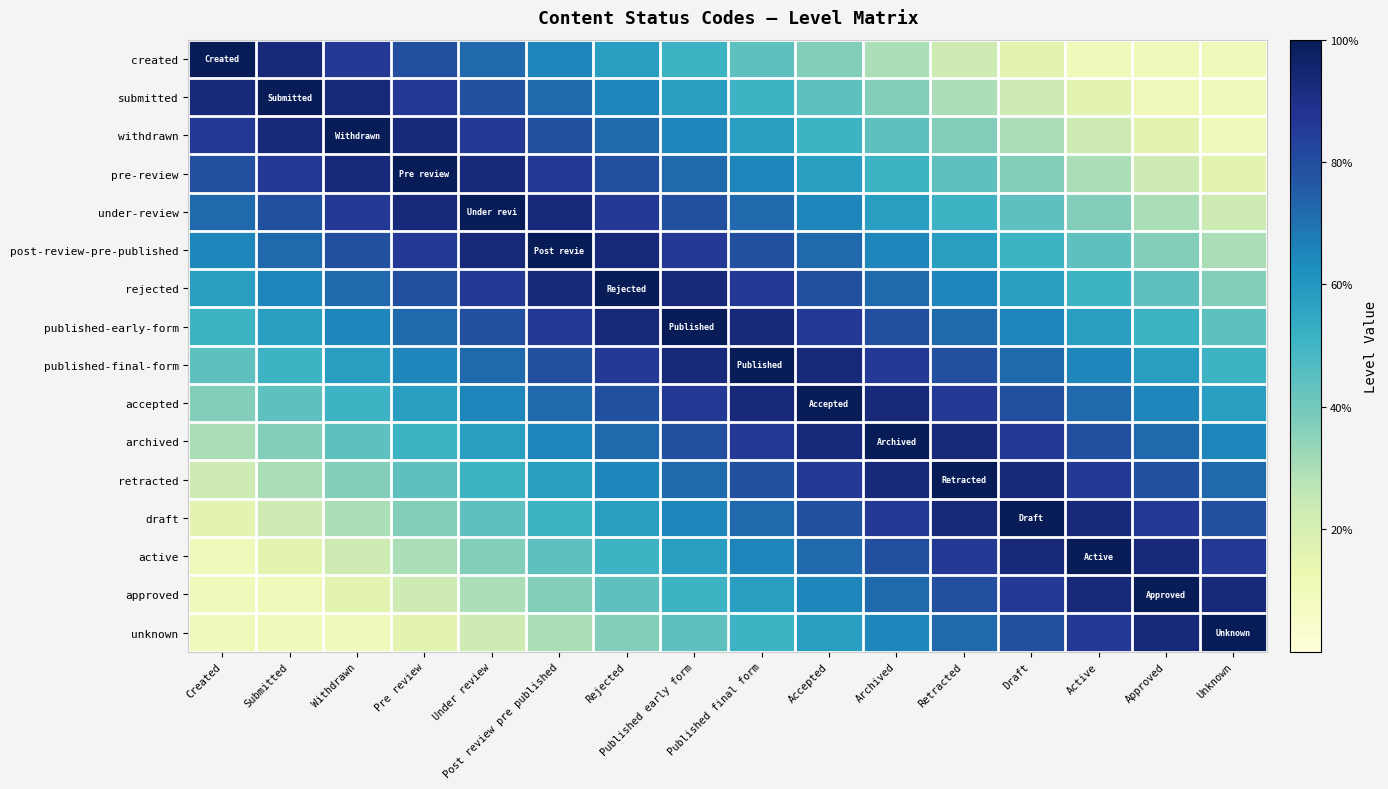

Reading right to left, what are all the values shown in this chart?

created: Unknown=0.1	Approved=0.1	Active=0.1	Draft=0.2	Retracted=0.2	Archived=0.3	Accepted=0.4	Published final form=0.4	Published early form=0.5	Rejected=0.6	Post review pre published=0.6	Under review=0.7	Pre review=0.8	Withdrawn=0.9	Submitted=0.9	Created=1.0
submitted: Unknown=0.1	Approved=0.1	Active=0.2	Draft=0.2	Retracted=0.3	Archived=0.4	Accepted=0.4	Published final form=0.5	Published early form=0.6	Rejected=0.6	Post review pre published=0.7	Under review=0.8	Pre review=0.9	Withdrawn=0.9	Submitted=1.0	Created=0.9
withdrawn: Unknown=0.1	Approved=0.2	Active=0.2	Draft=0.3	Retracted=0.4	Archived=0.4	Accepted=0.5	Published final form=0.6	Published early form=0.6	Rejected=0.7	Post review pre published=0.8	Under review=0.9	Pre review=0.9	Withdrawn=1.0	Submitted=0.9	Created=0.9
pre-review: Unknown=0.2	Approved=0.2	Active=0.3	Draft=0.4	Retracted=0.4	Archived=0.5	Accepted=0.6	Published final form=0.6	Published early form=0.7	Rejected=0.8	Post review pre published=0.9	Under review=0.9	Pre review=1.0	Withdrawn=0.9	Submitted=0.9	Created=0.8
under-review: Unknown=0.2	Approved=0.3	Active=0.4	Draft=0.4	Retracted=0.5	Archived=0.6	Accepted=0.6	Published final form=0.7	Published early form=0.8	Rejected=0.9	Post review pre published=0.9	Under review=1.0	Pre review=0.9	Withdrawn=0.9	Submitted=0.8	Created=0.7
post-review-pre-published: Unknown=0.3	Approved=0.4	Active=0.4	Draft=0.5	Retracted=0.6	Archived=0.6	Accepted=0.7	Published final form=0.8	Published early form=0.9	Rejected=0.9	Post review pre published=1.0	Under review=0.9	Pre review=0.9	Withdrawn=0.8	Submitted=0.7	Created=0.6
rejected: Unknown=0.4	Approved=0.4	Active=0.5	Draft=0.6	Retracted=0.6	Archived=0.7	Accepted=0.8	Published final form=0.9	Published early form=0.9	Rejected=1.0	Post review pre published=0.9	Under review=0.9	Pre review=0.8	Withdrawn=0.7	Submitted=0.6	Created=0.6
published-early-form: Unknown=0.4	Approved=0.5	Active=0.6	Draft=0.6	Retracted=0.7	Archived=0.8	Accepted=0.9	Published final form=0.9	Published early form=1.0	Rejected=0.9	Post review pre published=0.9	Under review=0.8	Pre review=0.7	Withdrawn=0.6	Submitted=0.6	Created=0.5
published-final-form: Unknown=0.5	Approved=0.6	Active=0.6	Draft=0.7	Retracted=0.8	Archived=0.9	Accepted=0.9	Published final form=1.0	Published early form=0.9	Rejected=0.9	Post review pre published=0.8	Under review=0.7	Pre review=0.6	Withdrawn=0.6	Submitted=0.5	Created=0.4
accepted: Unknown=0.6	Approved=0.6	Active=0.7	Draft=0.8	Retracted=0.9	Archived=0.9	Accepted=1.0	Published final form=0.9	Published early form=0.9	Rejected=0.8	Post review pre published=0.7	Under review=0.6	Pre review=0.6	Withdrawn=0.5	Submitted=0.4	Created=0.4
archived: Unknown=0.6	Approved=0.7	Active=0.8	Draft=0.9	Retracted=0.9	Archived=1.0	Accepted=0.9	Published final form=0.9	Published early form=0.8	Rejected=0.7	Post review pre published=0.6	Under review=0.6	Pre review=0.5	Withdrawn=0.4	Submitted=0.4	Created=0.3
retracted: Unknown=0.7	Approved=0.8	Active=0.9	Draft=0.9	Retracted=1.0	Archived=0.9	Accepted=0.9	Published final form=0.8	Published early form=0.7	Rejected=0.6	Post review pre published=0.6	Under review=0.5	Pre review=0.4	Withdrawn=0.4	Submitted=0.3	Created=0.2
draft: Unknown=0.8	Approved=0.9	Active=0.9	Draft=1.0	Retracted=0.9	Archived=0.9	Accepted=0.8	Published final form=0.7	Published early form=0.6	Rejected=0.6	Post review pre published=0.5	Under review=0.4	Pre review=0.4	Withdrawn=0.3	Submitted=0.2	Created=0.2
active: Unknown=0.9	Approved=0.9	Active=1.0	Draft=0.9	Retracted=0.9	Archived=0.8	Accepted=0.7	Published final form=0.6	Published early form=0.6	Rejected=0.5	Post review pre published=0.4	Under review=0.4	Pre review=0.3	Withdrawn=0.2	Submitted=0.2	Created=0.1
approved: Unknown=0.9	Approved=1.0	Active=0.9	Draft=0.9	Retracted=0.8	Archived=0.7	Accepted=0.6	Published final form=0.6	Published early form=0.5	Rejected=0.4	Post review pre published=0.4	Under review=0.3	Pre review=0.2	Withdrawn=0.2	Submitted=0.1	Created=0.1
unknown: Unknown=1.0	Approved=0.9	Active=0.9	Draft=0.8	Retracted=0.7	Archived=0.6	Accepted=0.6	Published final form=0.5	Published early form=0.4	Rejected=0.4	Post review pre published=0.3	Under review=0.2	Pre review=0.2	Withdrawn=0.1	Submitted=0.1	Created=0.1